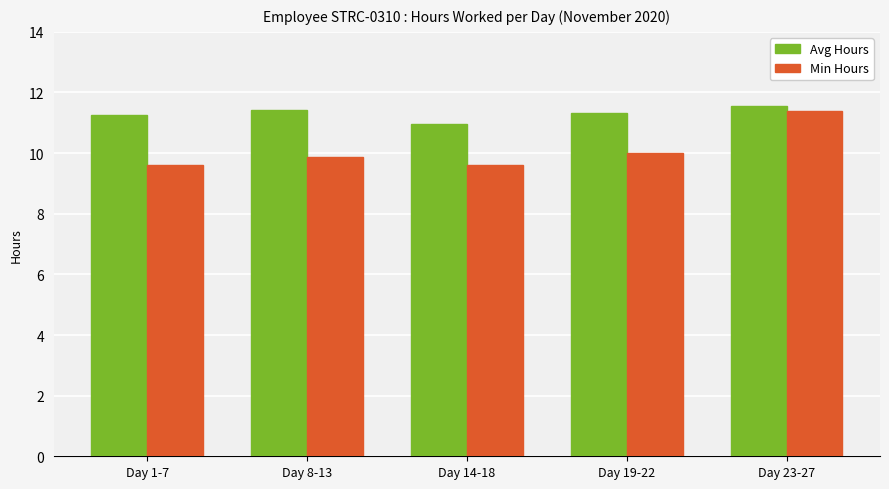

How many values in the Avg Hours series are below 11?

1